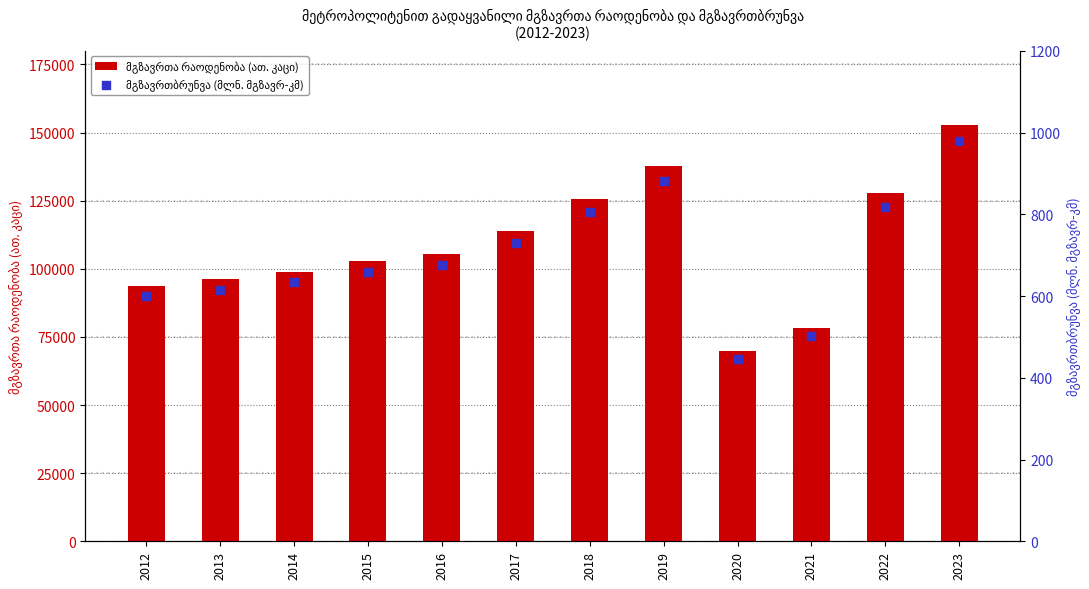

What is the total value across all series at 2021?

78946.3